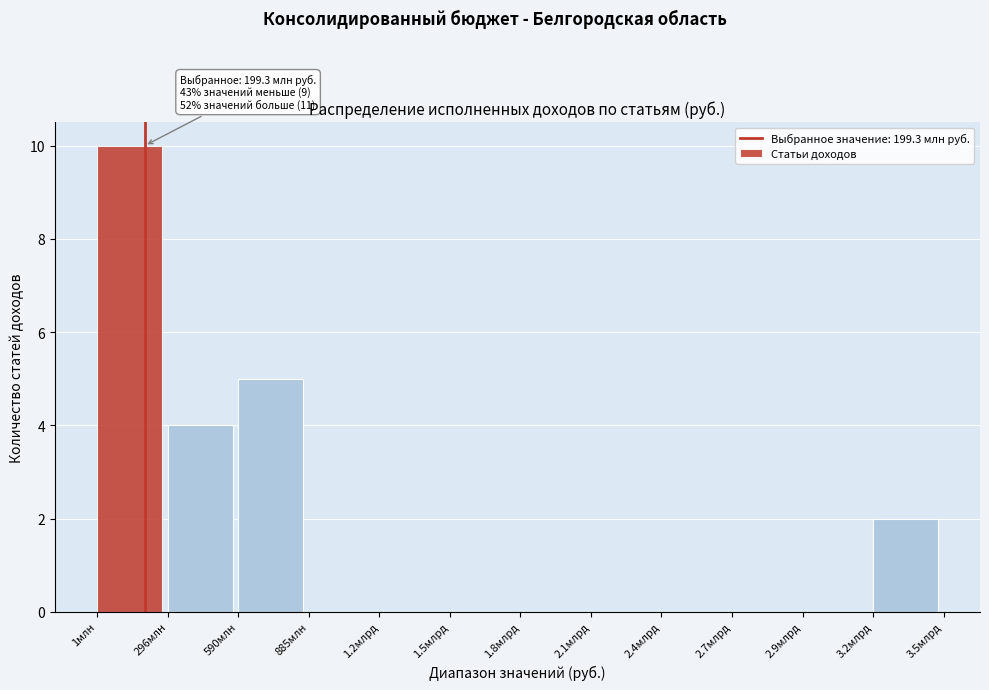

Reading left to right, what are all the values shown in this chart?

1млн=10	296млн=4	590млн=5	885млн=0	1.2млрд=0	1.5млрд=0	1.8млрд=0	2.1млрд=0	2.4млрд=0	2.7млрд=0	2.9млрд=0	3.2млрд=2